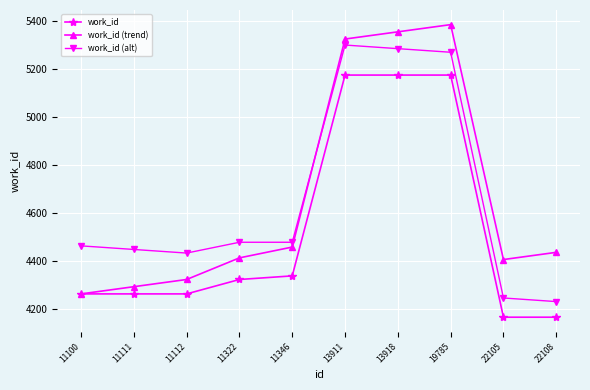

What is the sum of the work_id (alt) values at 11322 and 22108?

8711